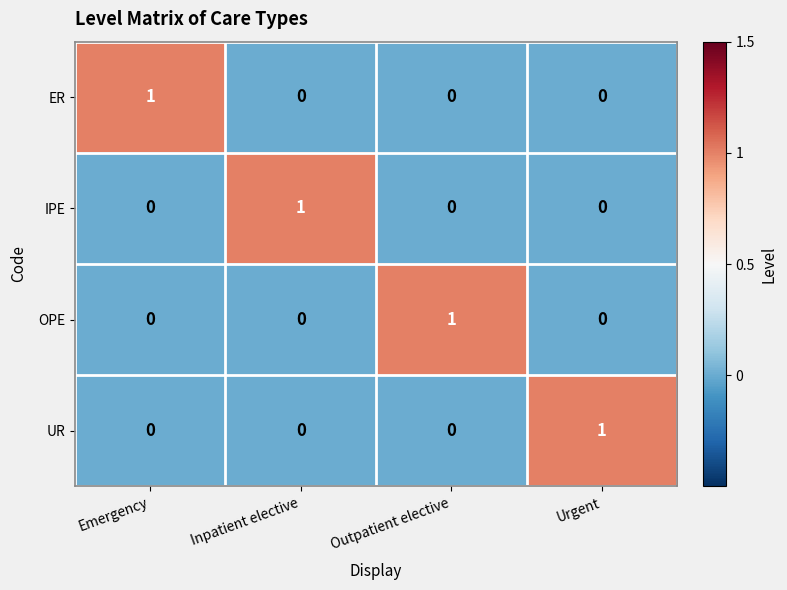

At how many categories does at least one series exceed 0?

4